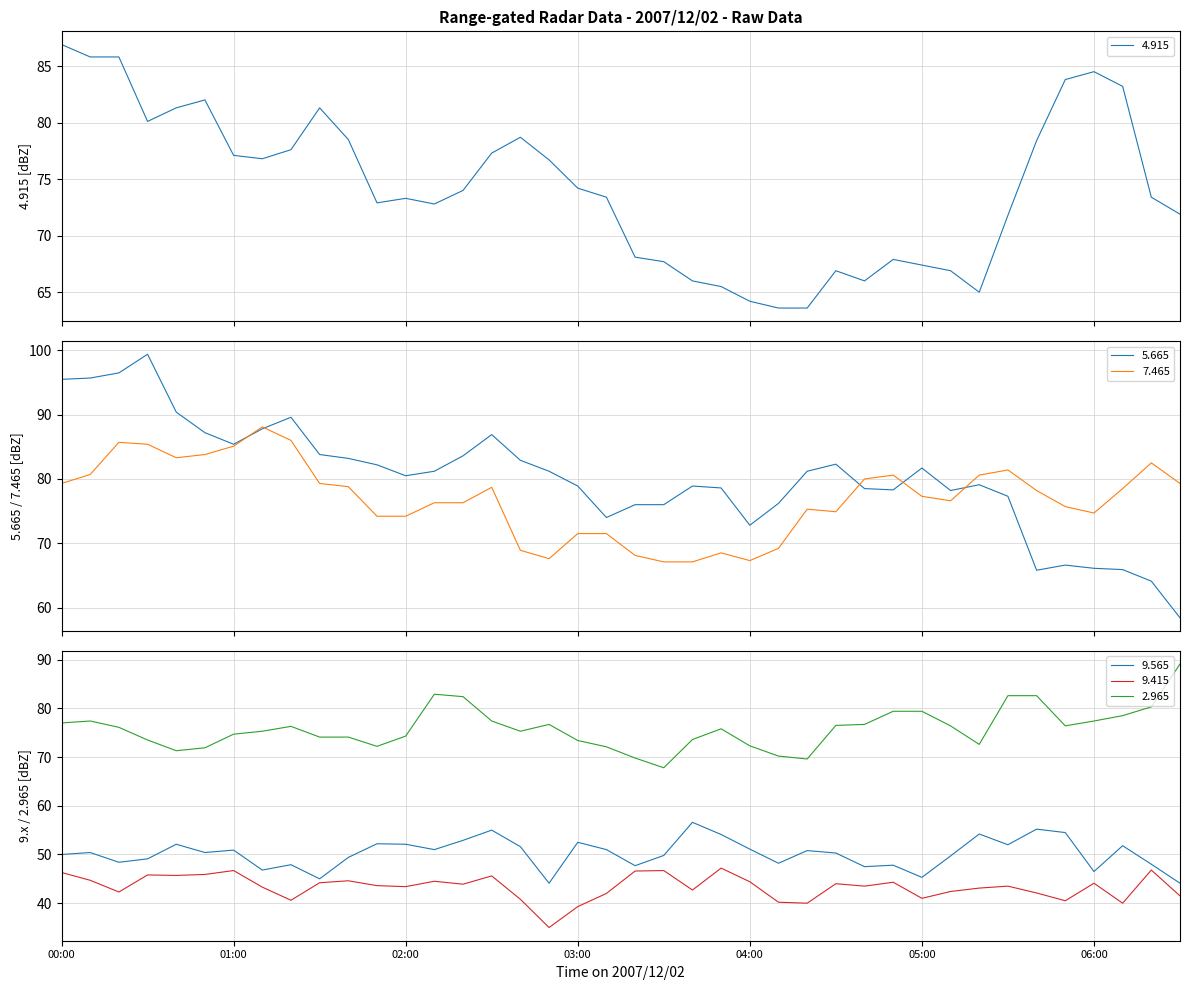

True or false: 4.915 and 9.415 cross at least once.

False